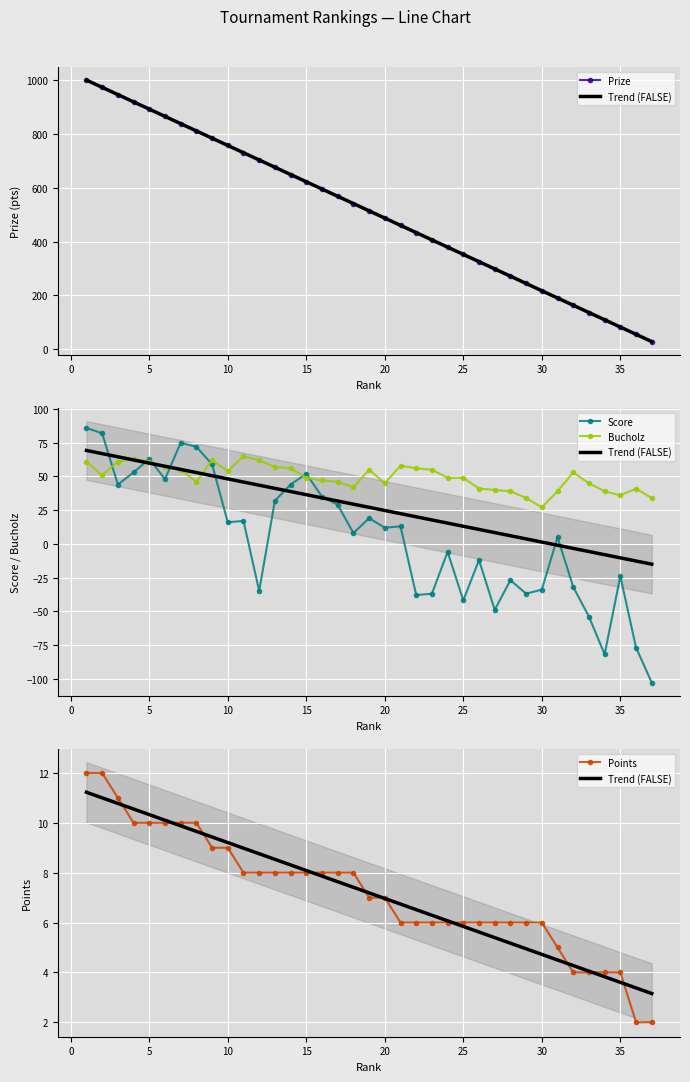

Which series has the largest total across all categories?

Prize